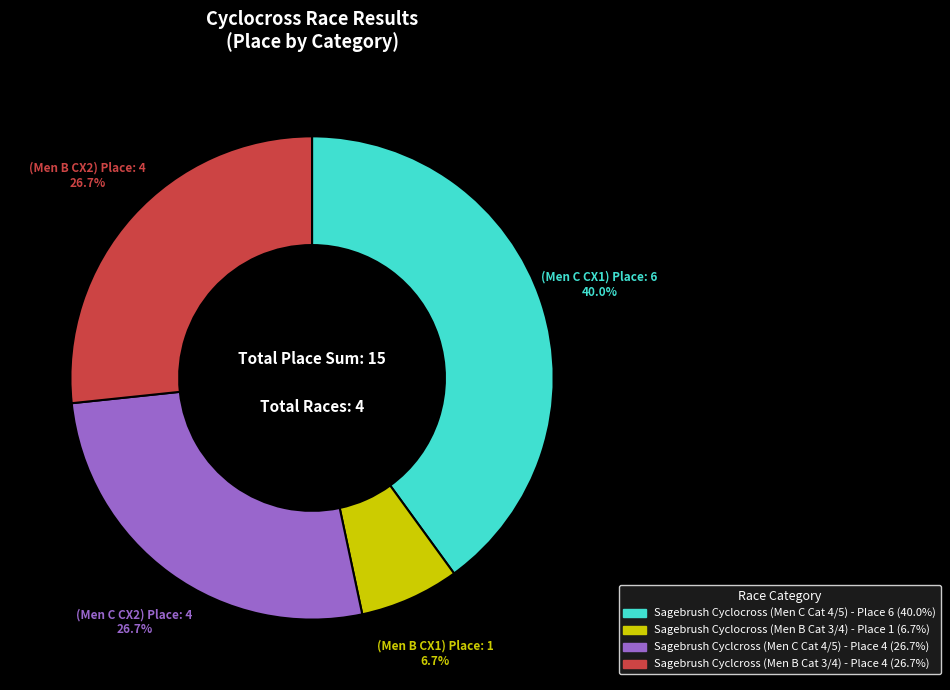

Do Sagebrush Cyclcross (Men B Cat 3/4) and Sagebrush Cyclocross (Men C Cat 4/5) together represent more than half of the pie?

Yes